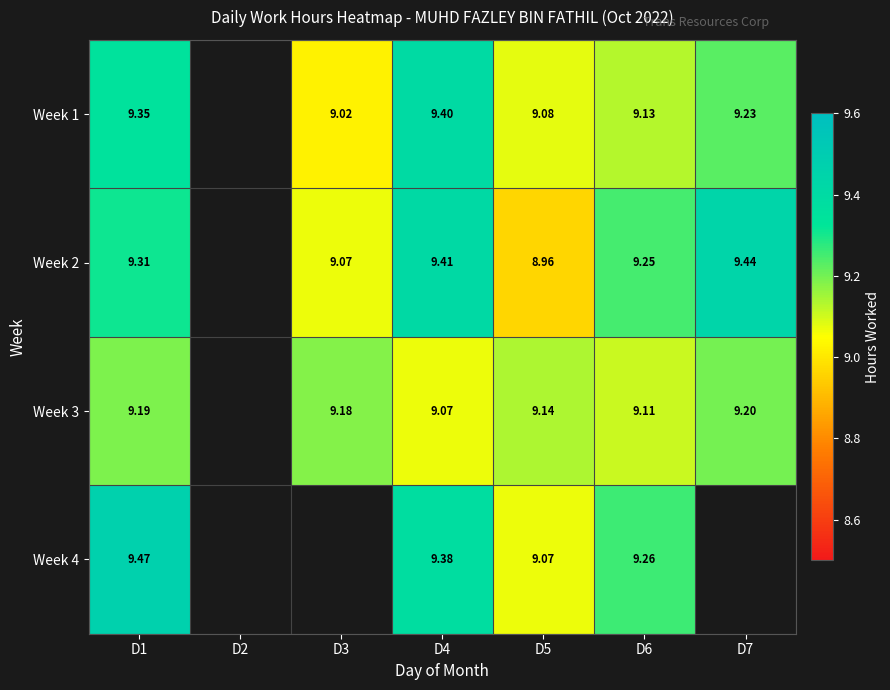

Is the value of Week 2 at D6 greater than the value of Week 3 at D4?

Yes